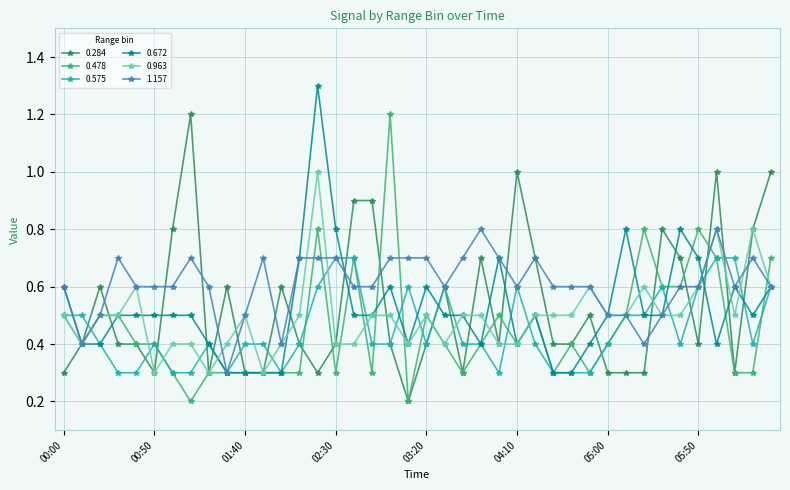

What is the value of the 0.963 point at the 39th from the left?

0.8